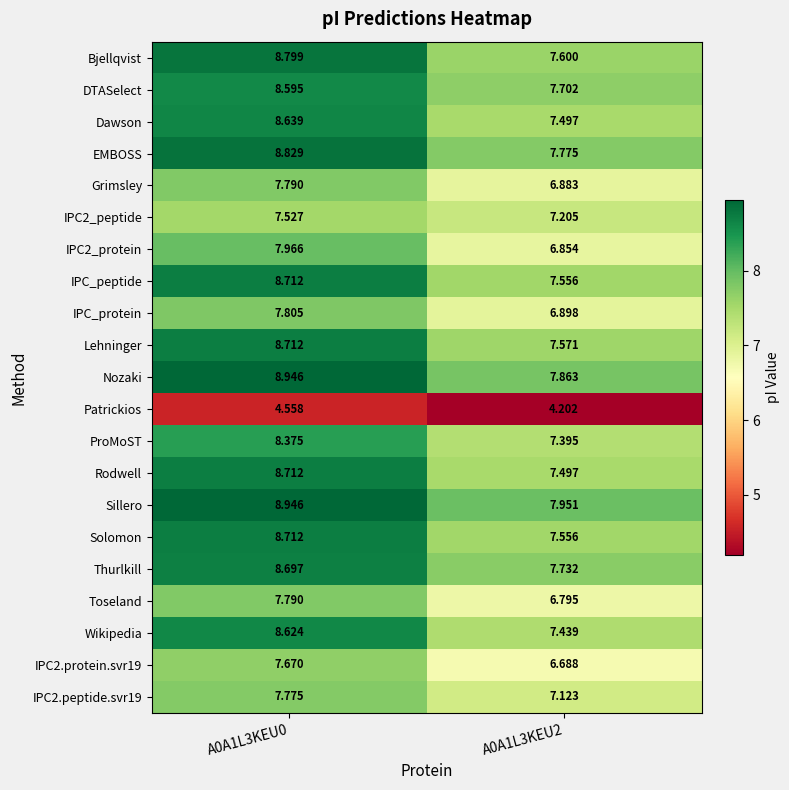

Which series has the largest total across all categories?

Sillero